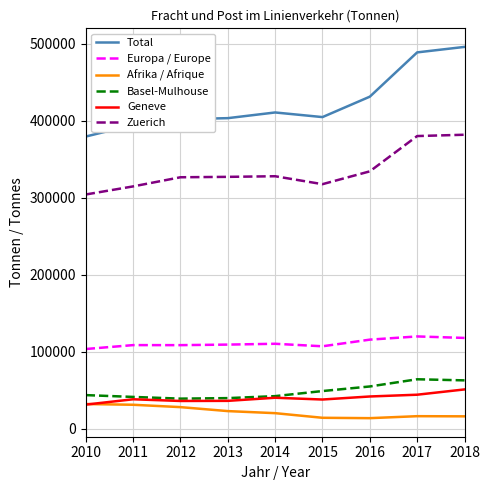

True or false: Total and Basel-Mulhouse intersect in this chart.

False